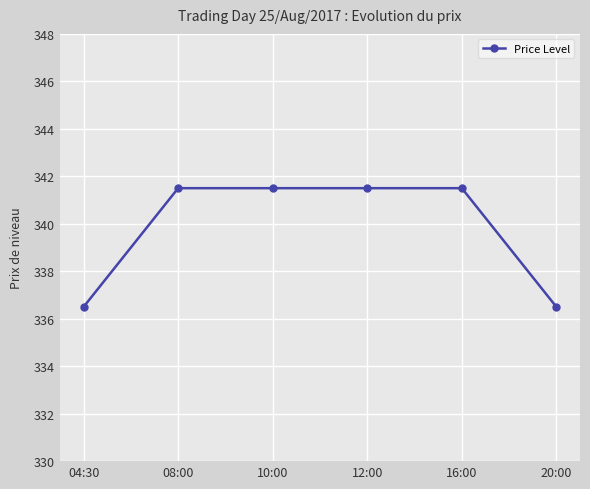

What is the difference between the second highest and second lowest values?

5.0